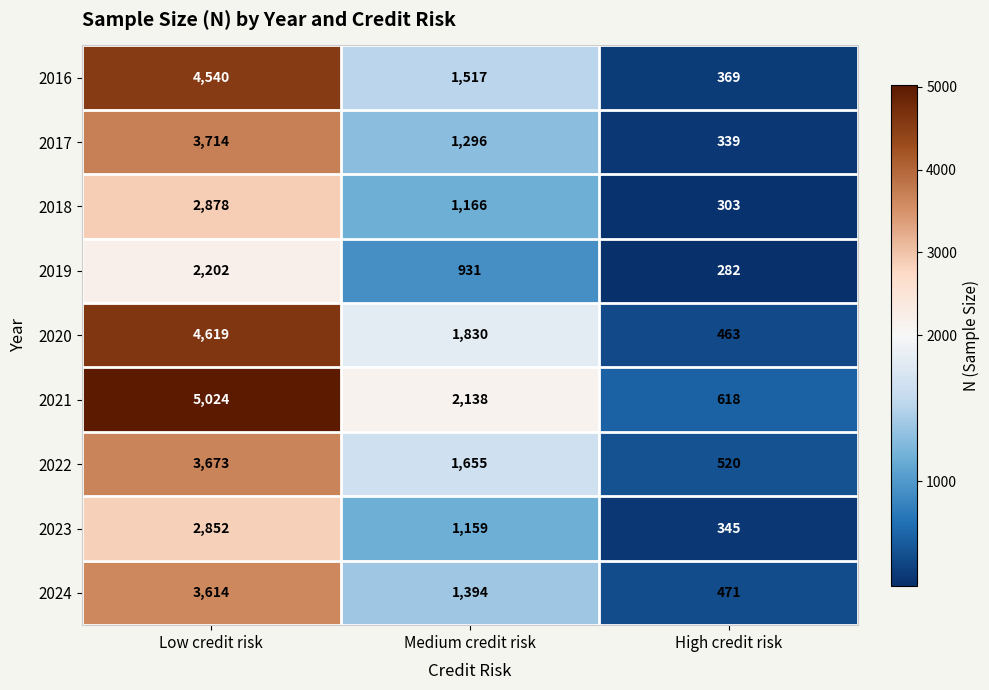

At how many categories does at least one series exceed 4323?

1